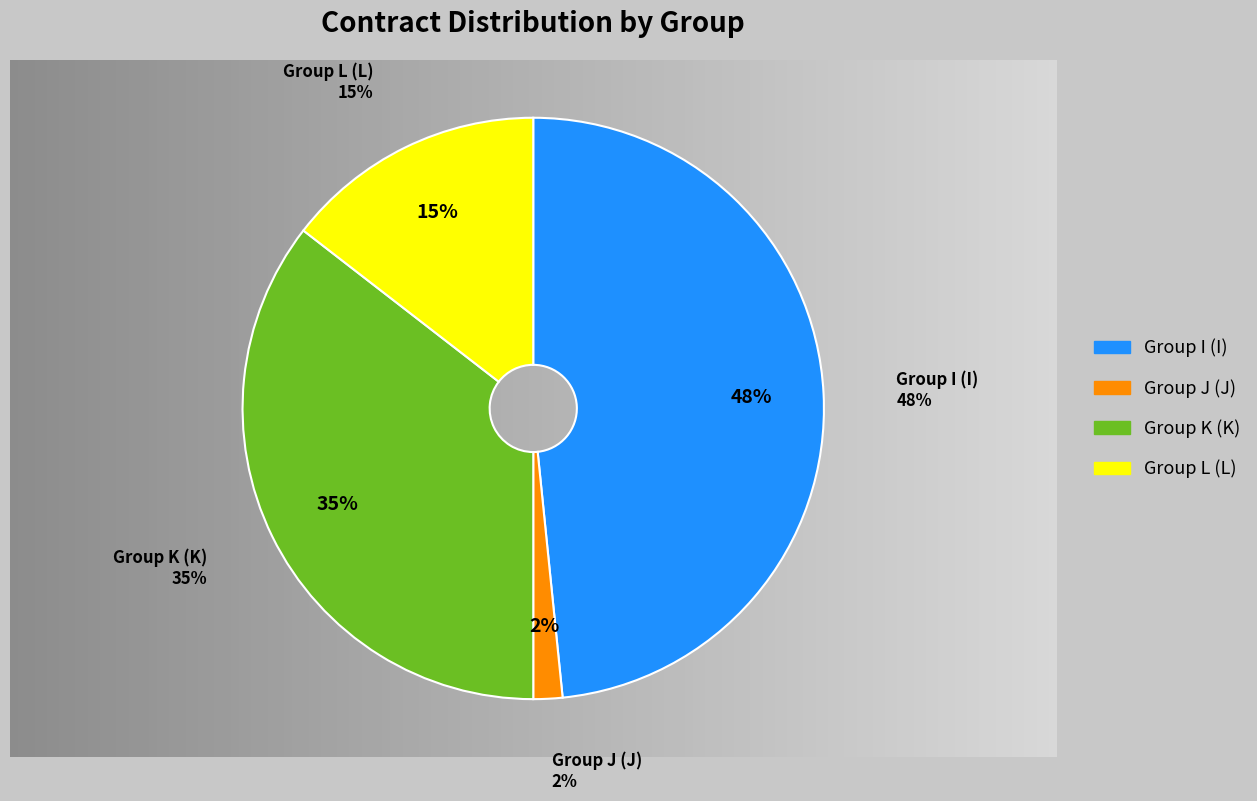

What is the largest slice in the pie chart?

I